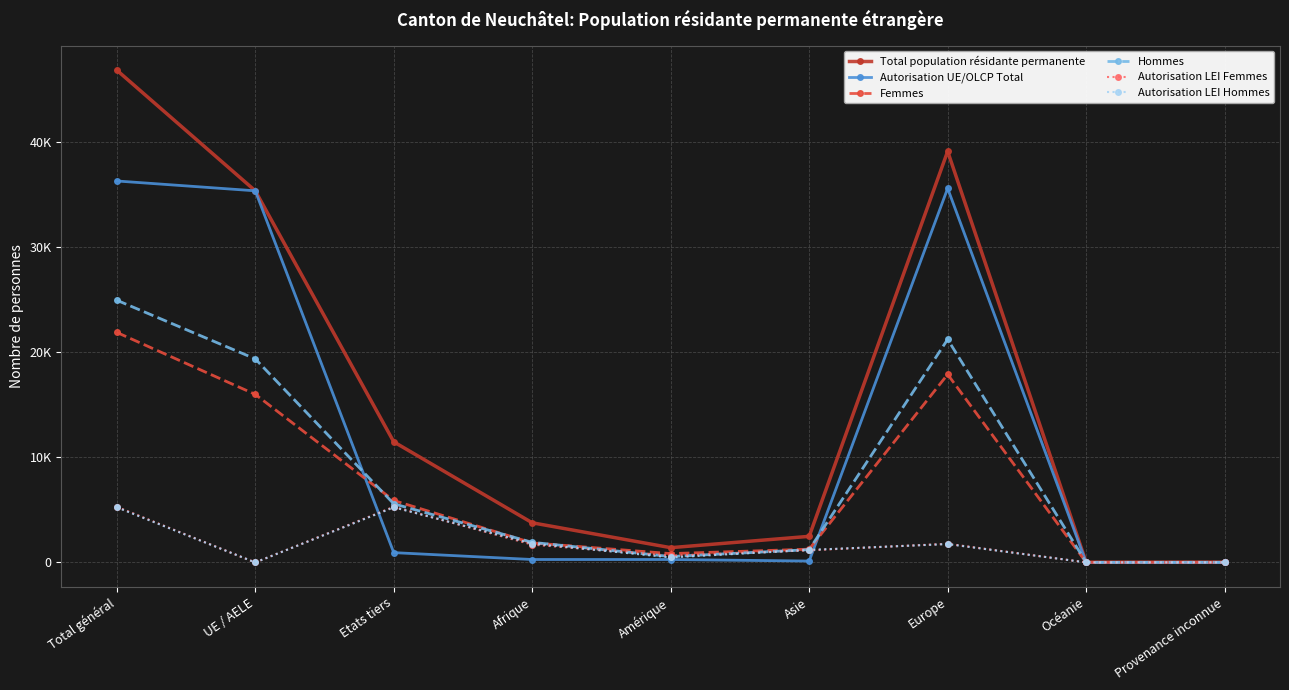

True or false: Hommes and Autorisation LEI Hommes intersect in this chart.

False